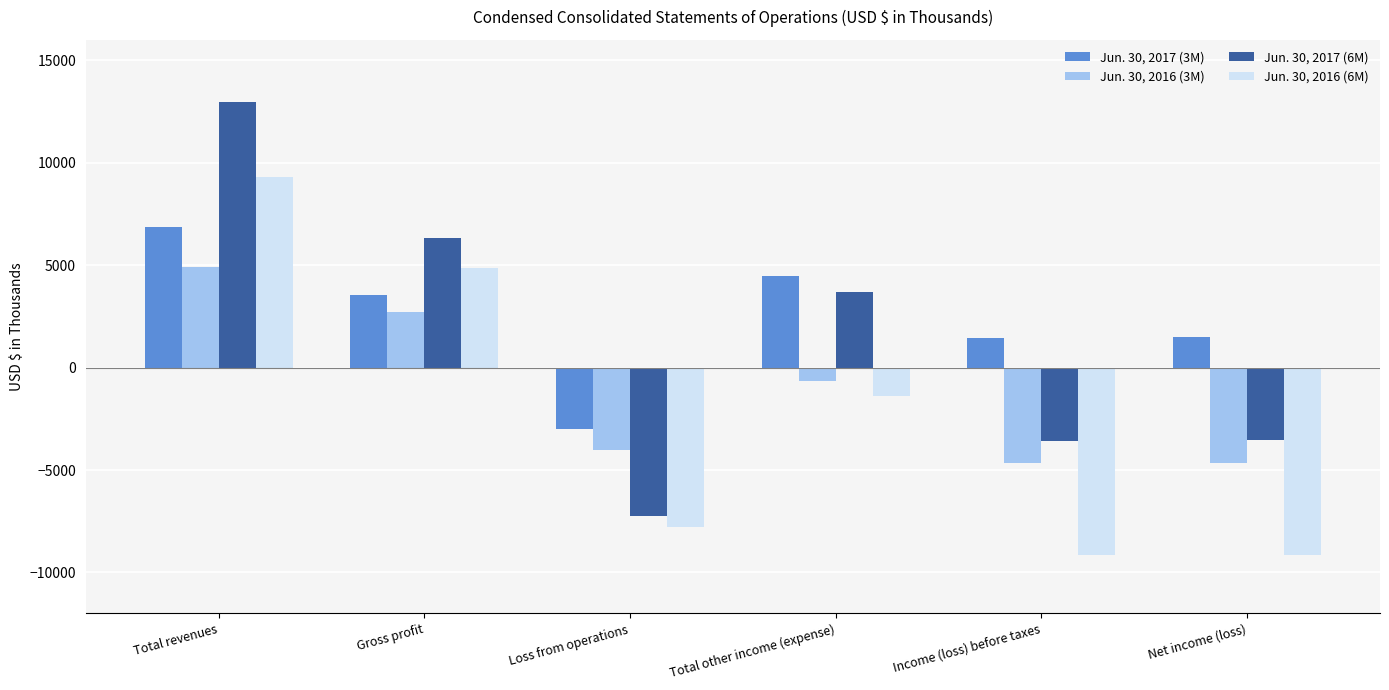

How many groups of bars are there?

6